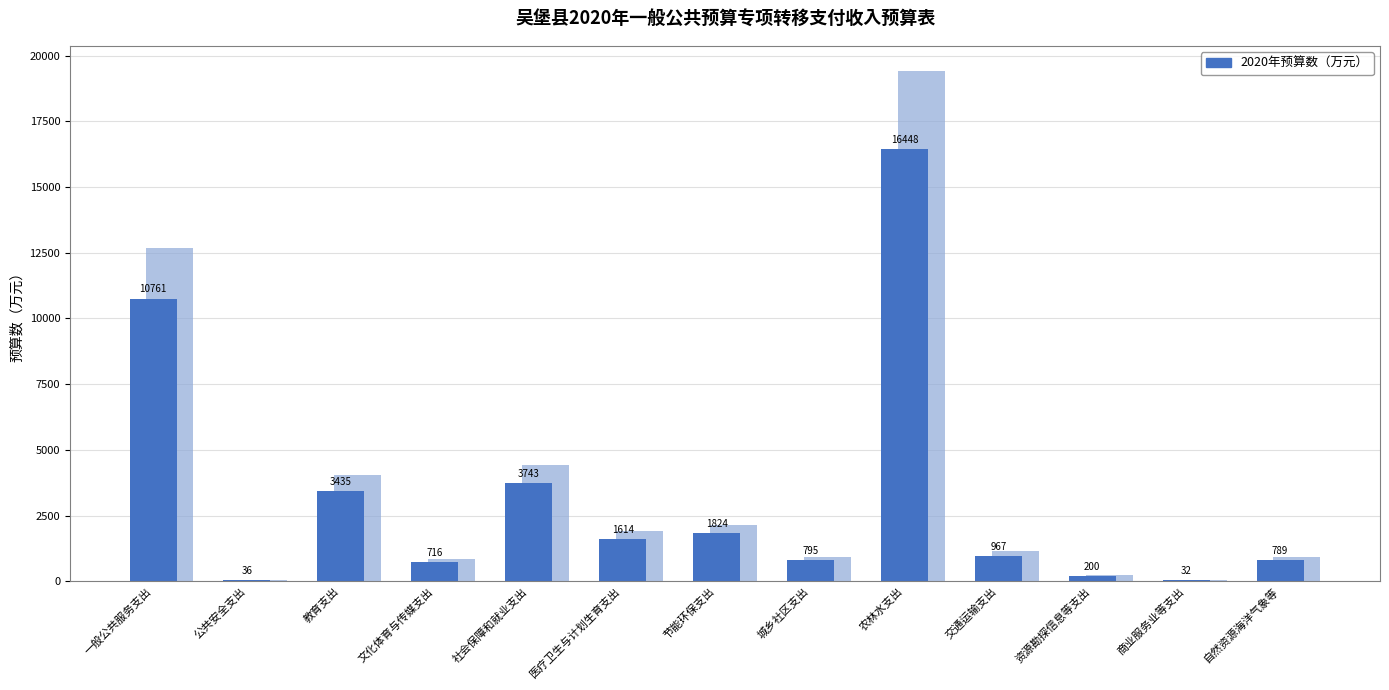

Which category has the lowest value across all series?

商业服务业等支出